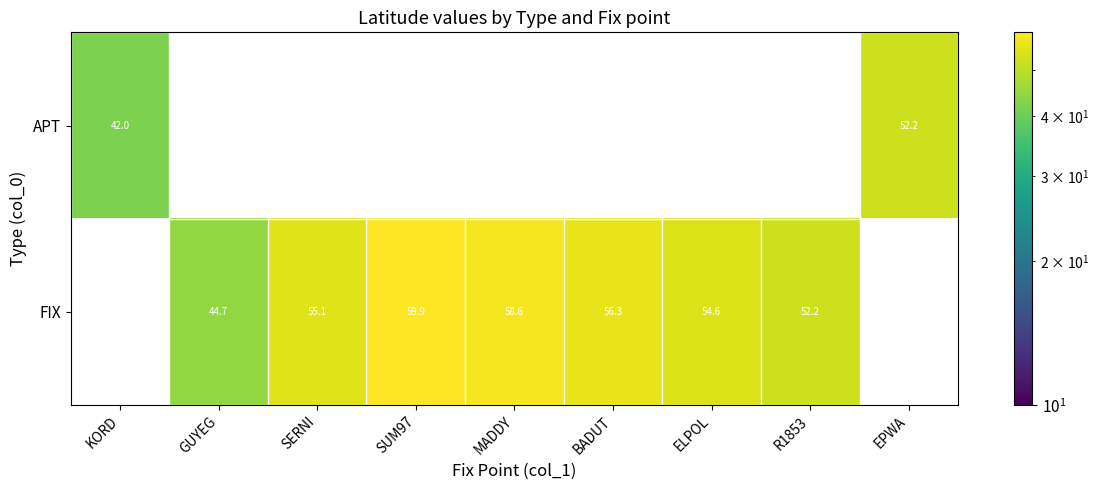

Which label corresponds to the largest value in the chart?

SUM97